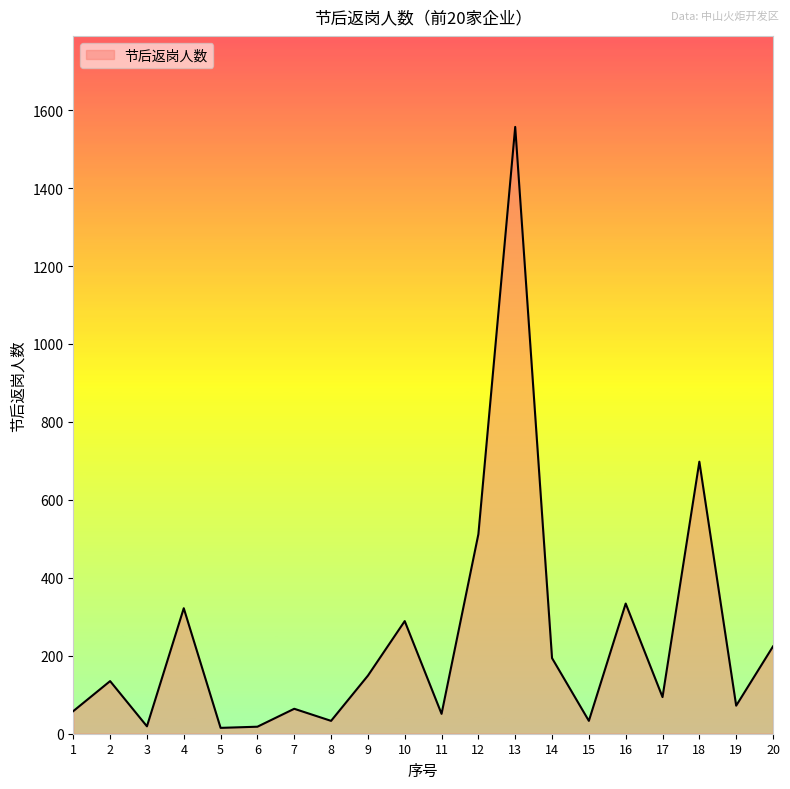

At which category does the data reach its first local valley?

3